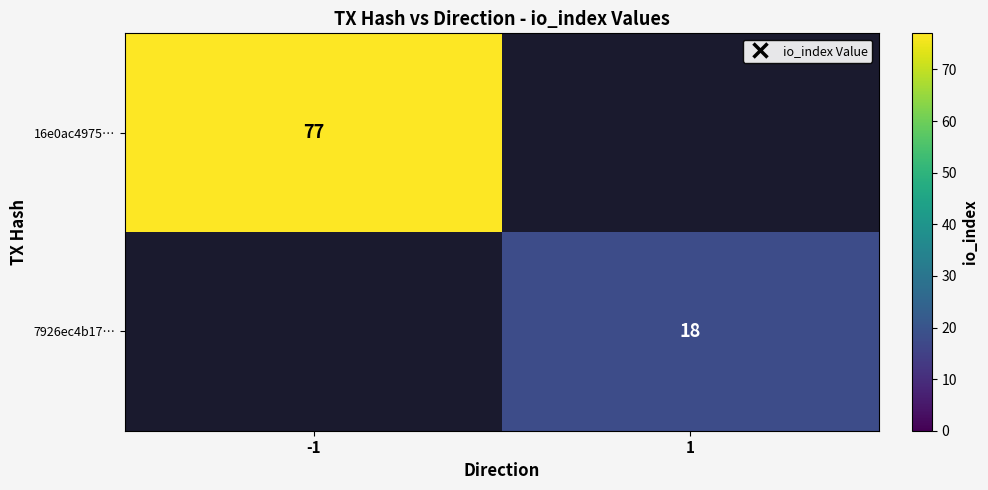

Is it true that 16e0ac4975… equals 43 at -1?

False